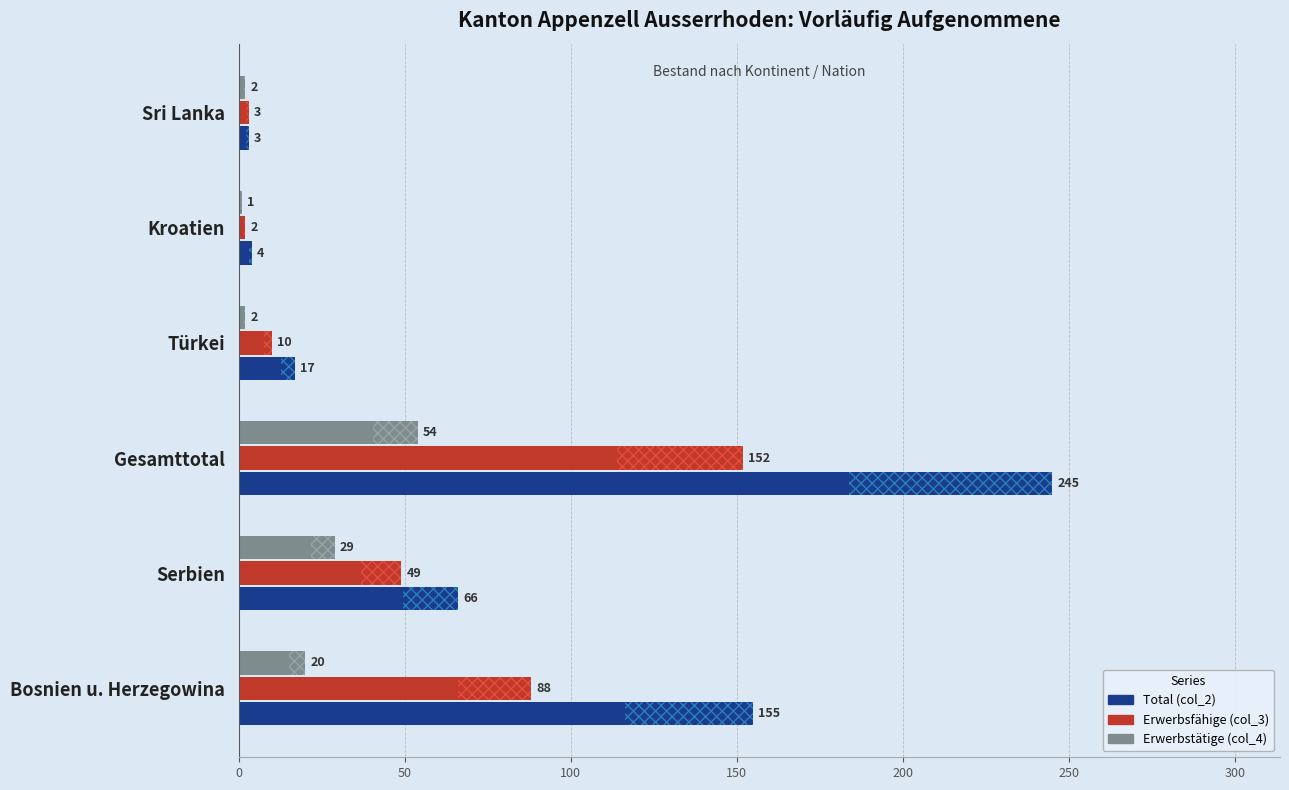

Rank the series at Türkei from highest to lowest value.

Total (col_2), Erwerbsfähige (col_3), Erwerbstätige (col_4)